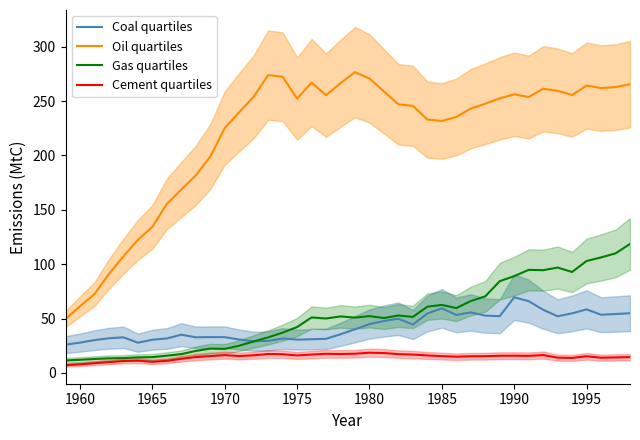

What is the maximum value for Oil quartiles?

276.6